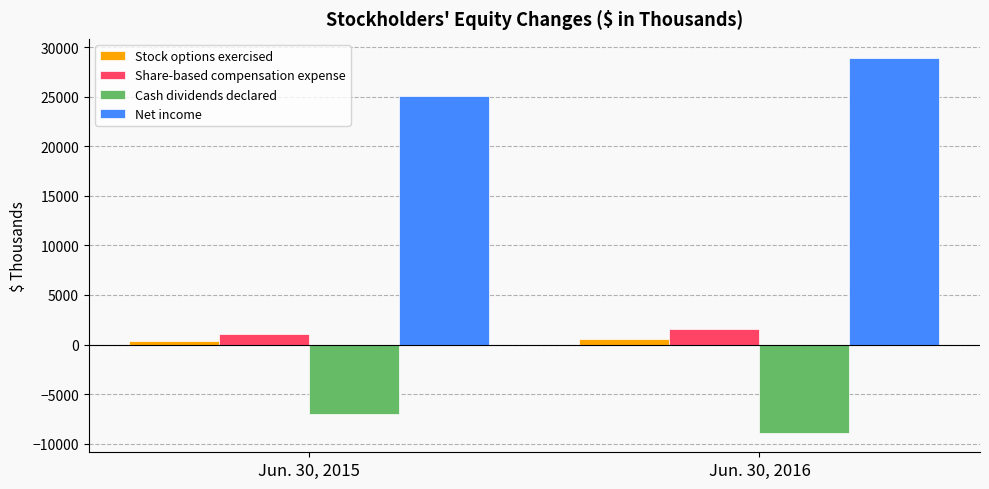

Reading right to left, transcribe all the data shown in this chart.

Stock options exercised: Jun. 30, 2016=562	Jun. 30, 2015=363
Share-based compensation expense: Jun. 30, 2016=1542	Jun. 30, 2015=1022
Cash dividends declared: Jun. 30, 2016=-8978	Jun. 30, 2015=-7030
Net income: Jun. 30, 2016=28952	Jun. 30, 2015=25038